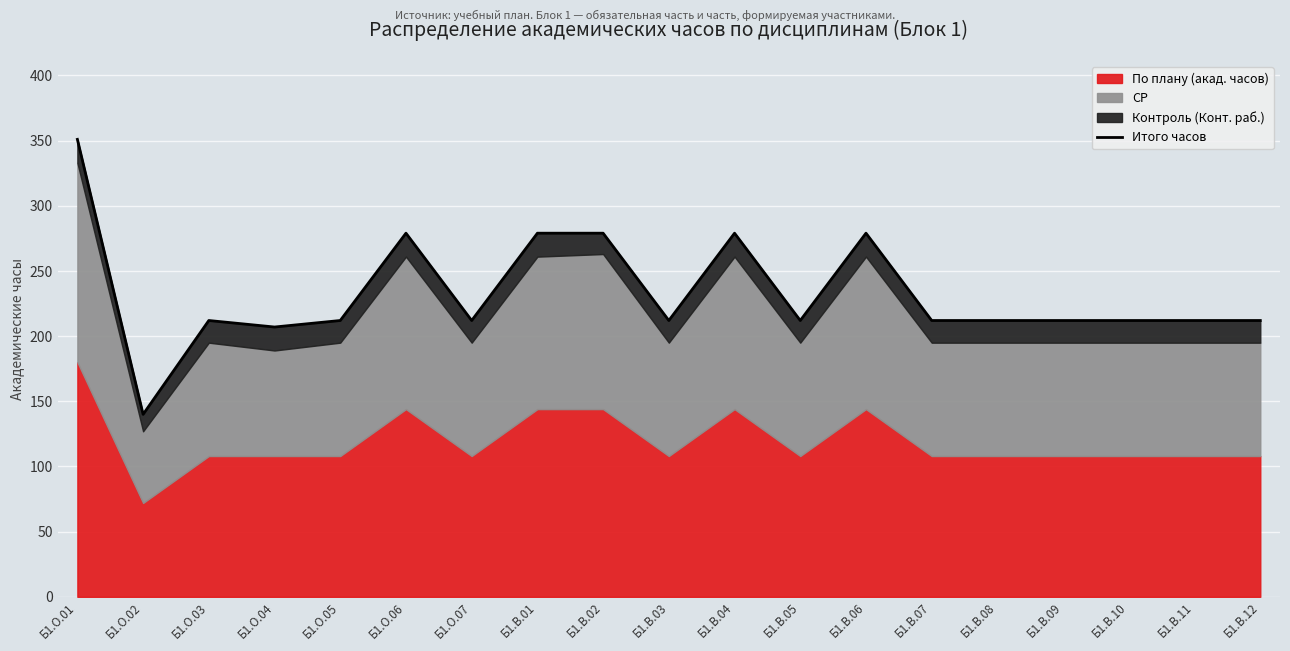

What position from the left is Б1.О.03?

3